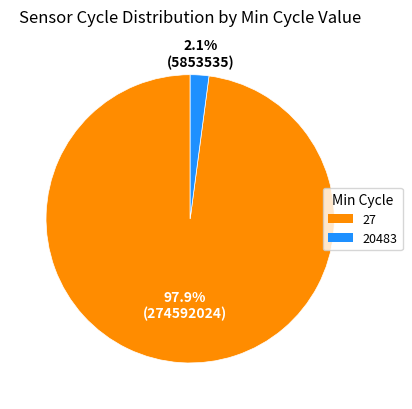

Is there any slice that represents more than half of the pie?

Yes